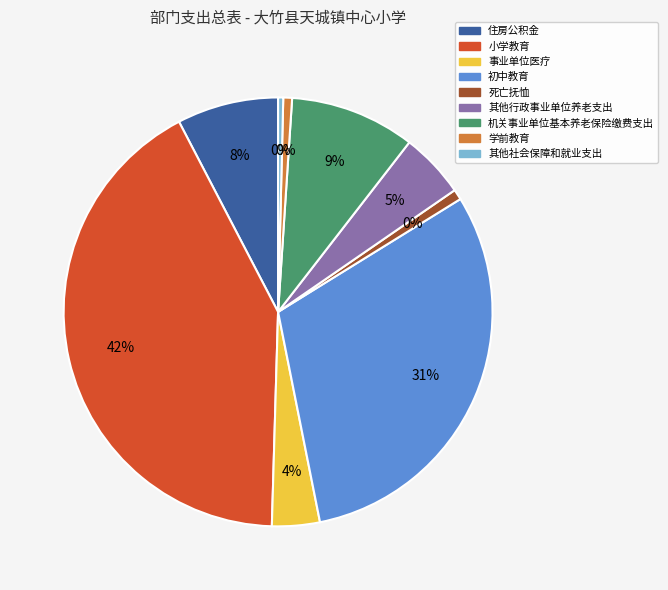

Rank the categories by value from highest to lowest.

小学教育, 初中教育, 机关事业单位基本养老保险缴费支出, 住房公积金, 其他行政事业单位养老支出, 事业单位医疗, 死亡抚恤, 学前教育, 其他社会保障和就业支出